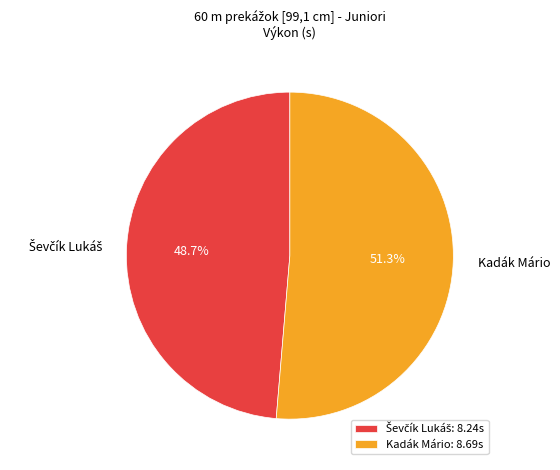

Is there any slice that represents more than half of the pie?

Yes